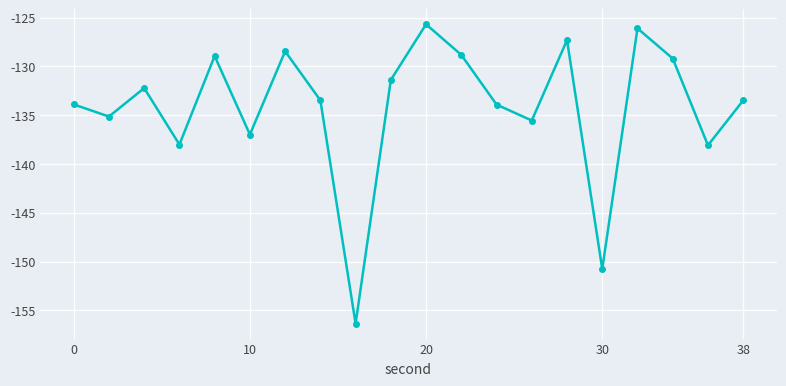

What is the minimum value shown in the chart?

-156.4